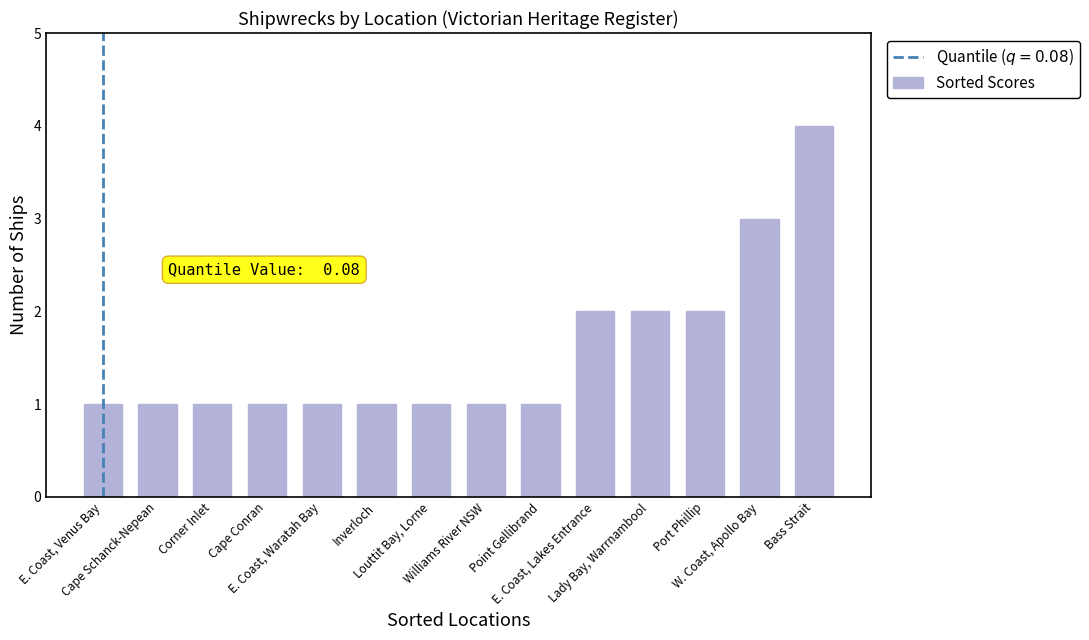

What is the label of the 14th bar from the right?

E. Coast, Venus Bay